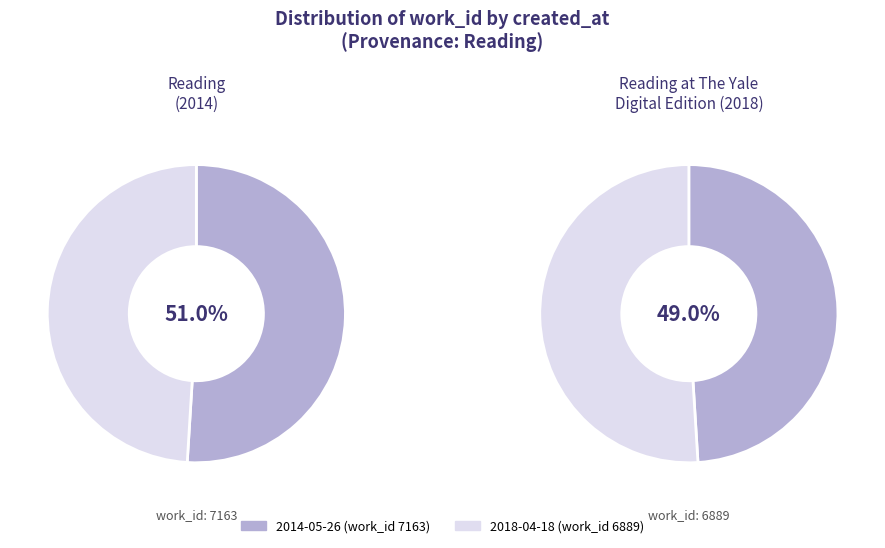

How many slices are in this pie chart?

2